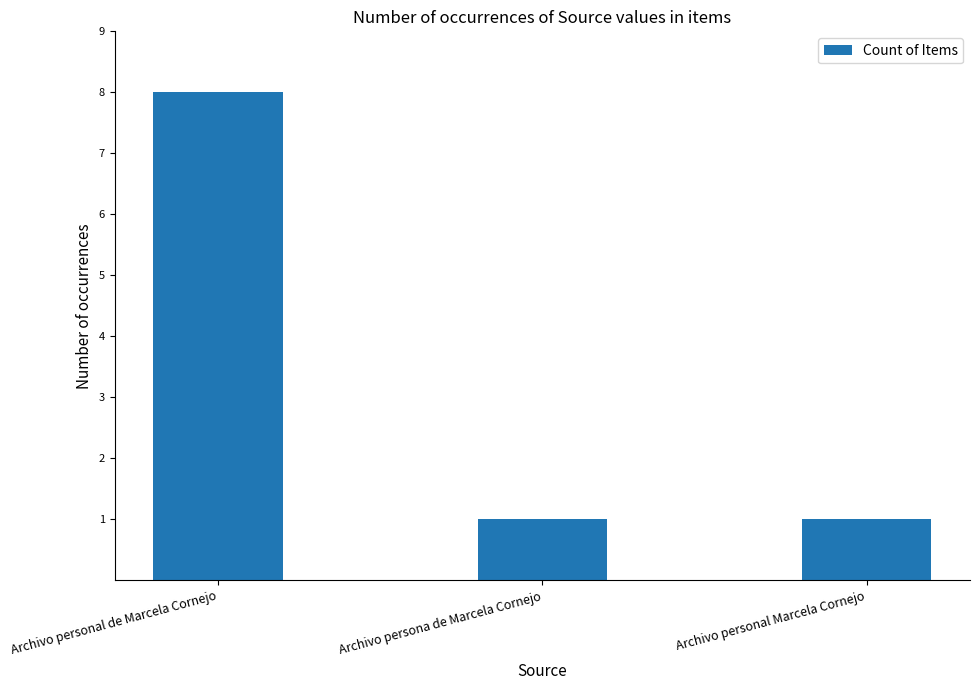

What is the value of the 3rd bar from the left?

1